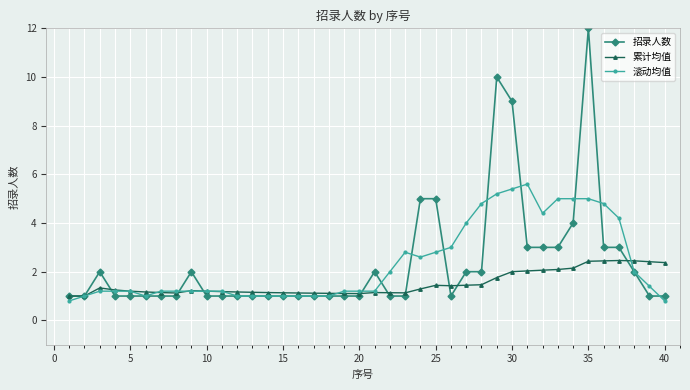

True or false: 招录人数 has more than 2 interior local peaks.

True